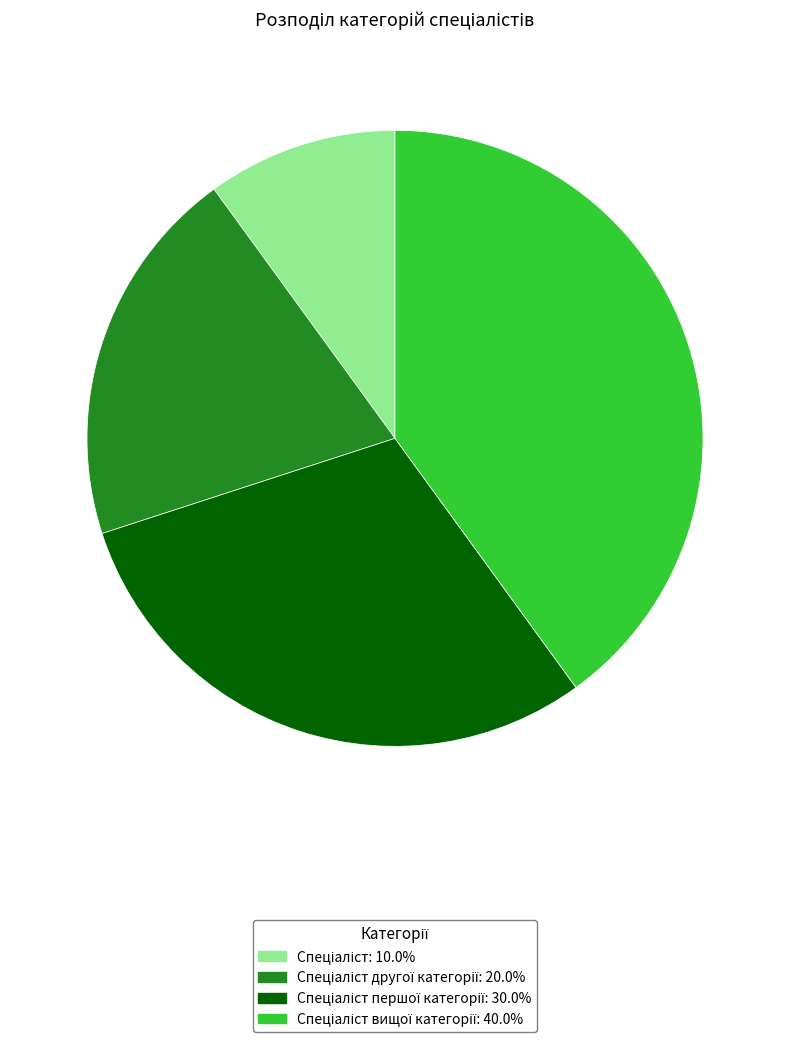

Does any single category account for the majority?

No